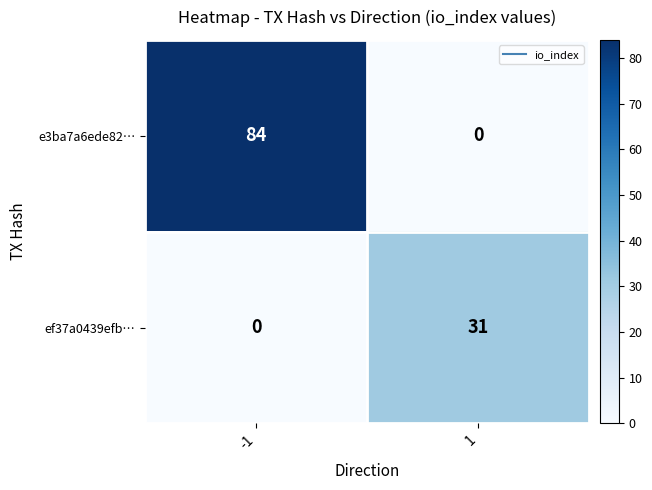

Between -1 and 1, which series saw the biggest shift?

e3ba7a6ede82…